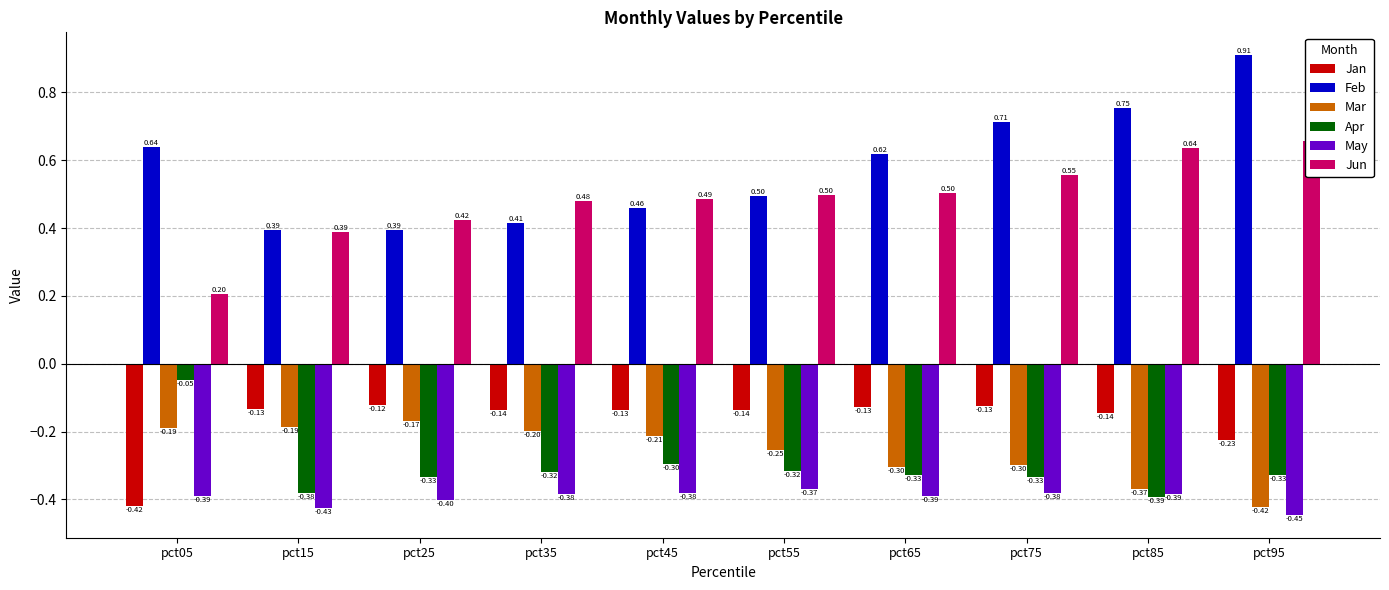

Which has a higher value, pct75 or pct55?

pct75